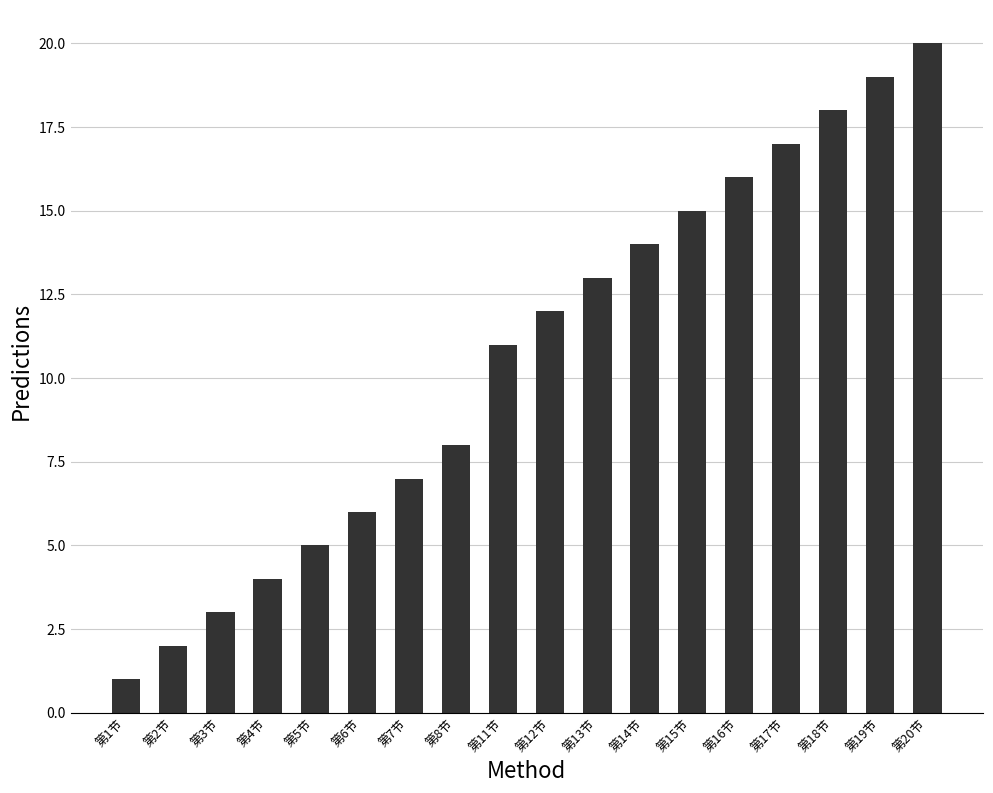

Does the chart contain stacked bars?

No